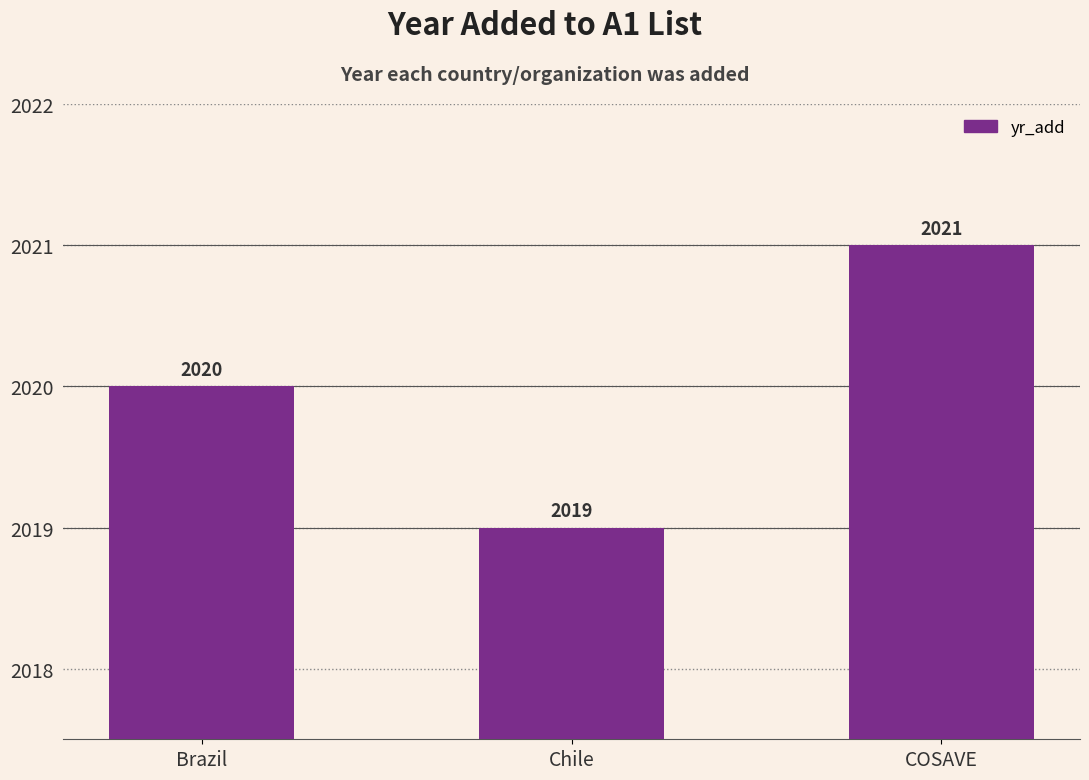

Count the values in the range 2019 to 2021.

3